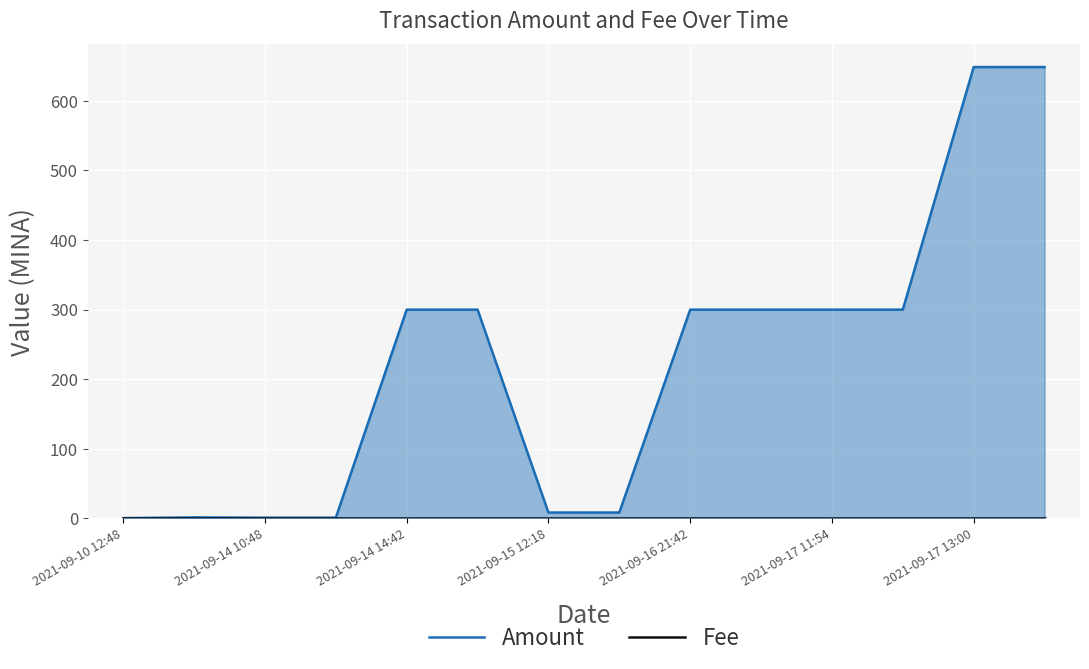

At which category is the sum across all series the highest?

13